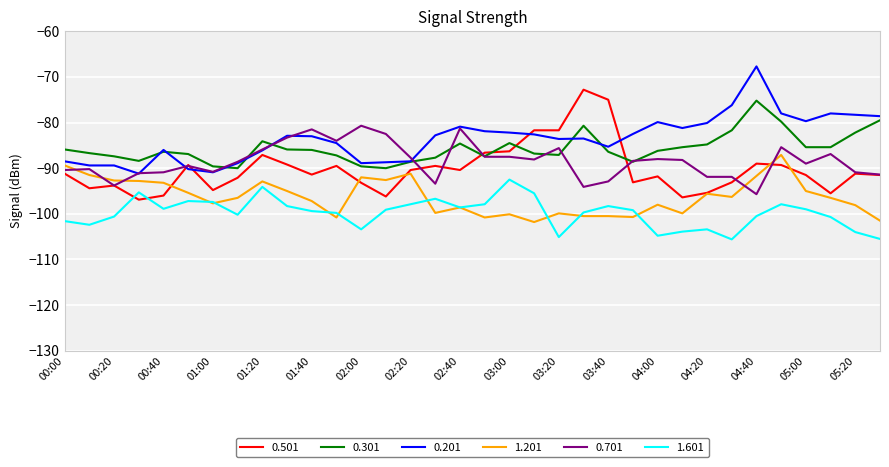

What is the difference between the second highest and second lowest values in the 1.201 series?

12.1